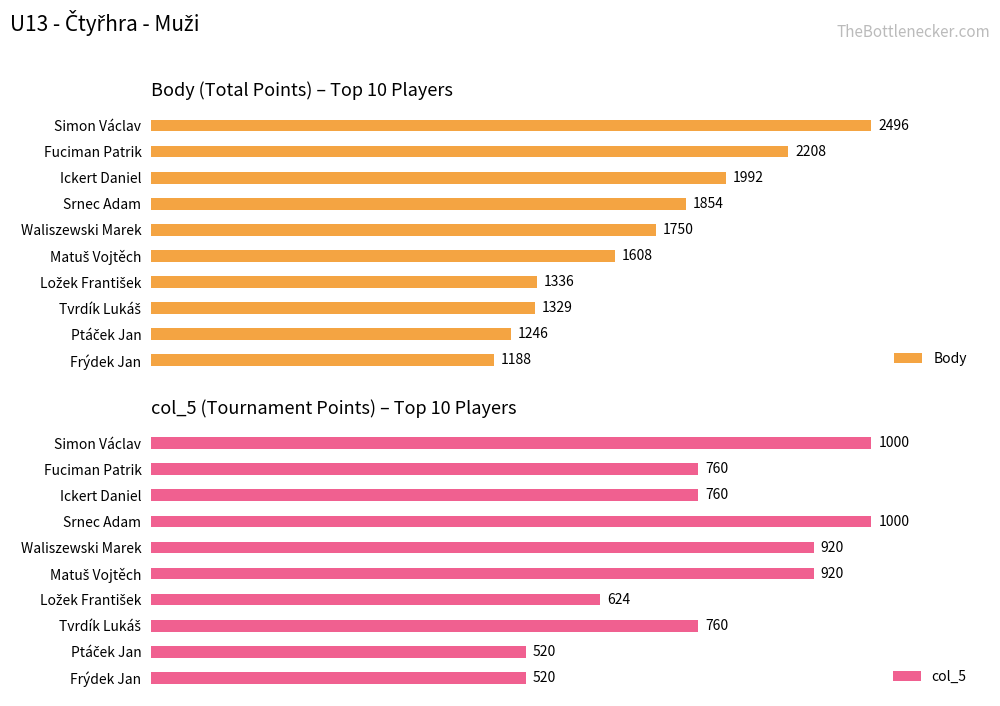

How many bars are there in total?

20